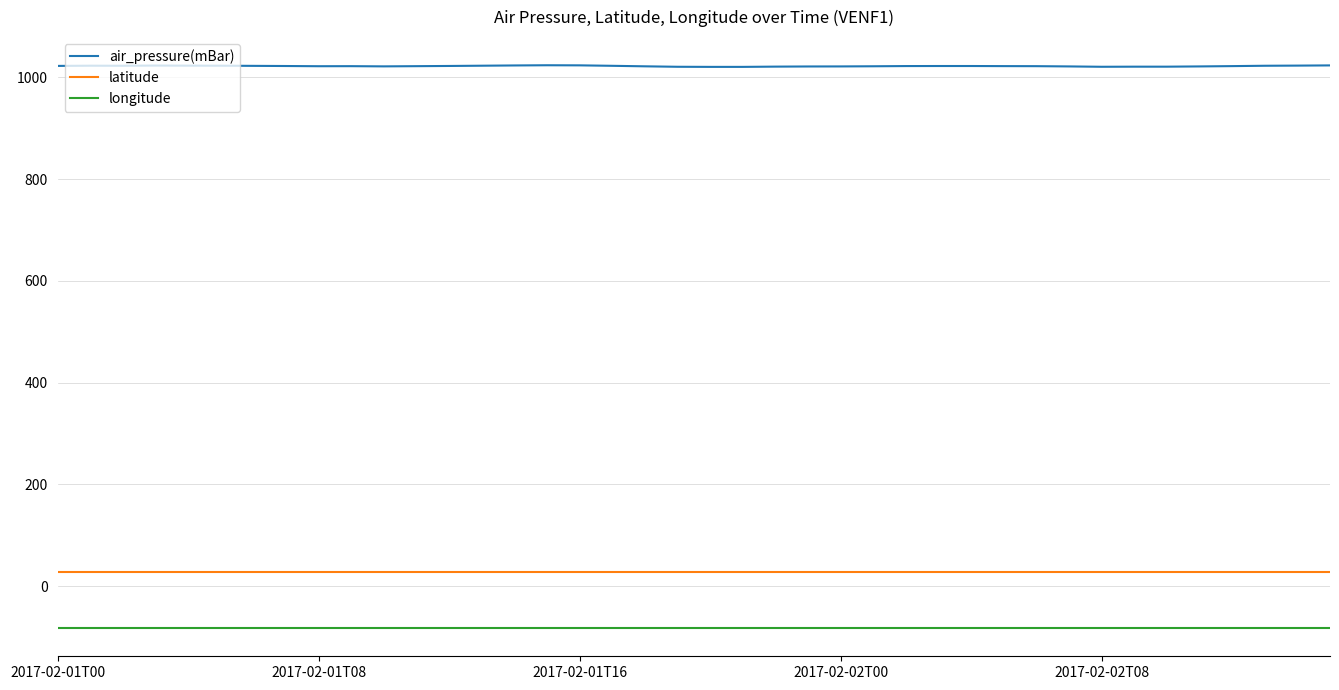

Which series has the largest total across all categories?

air_pressure(mBar)